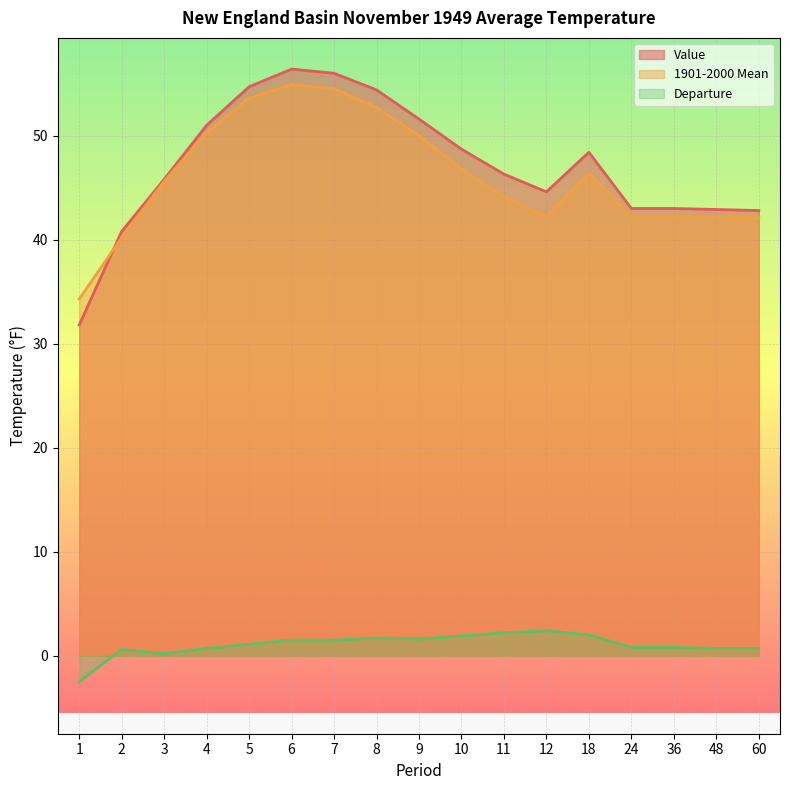

In Departure, how many points are lower than both neighbors (excluding endpoints)?

2